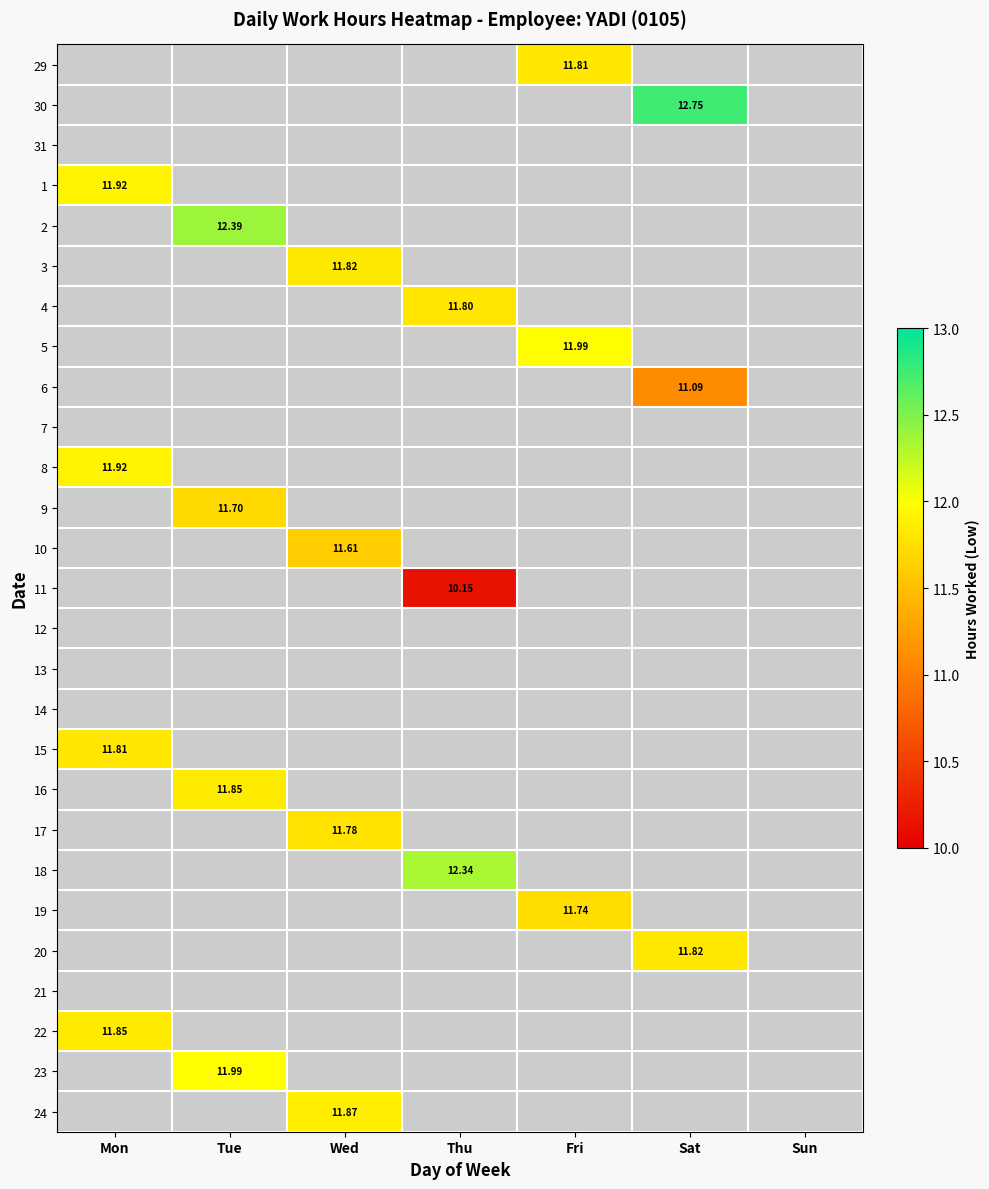

How many positive values does the 6 series have?

1